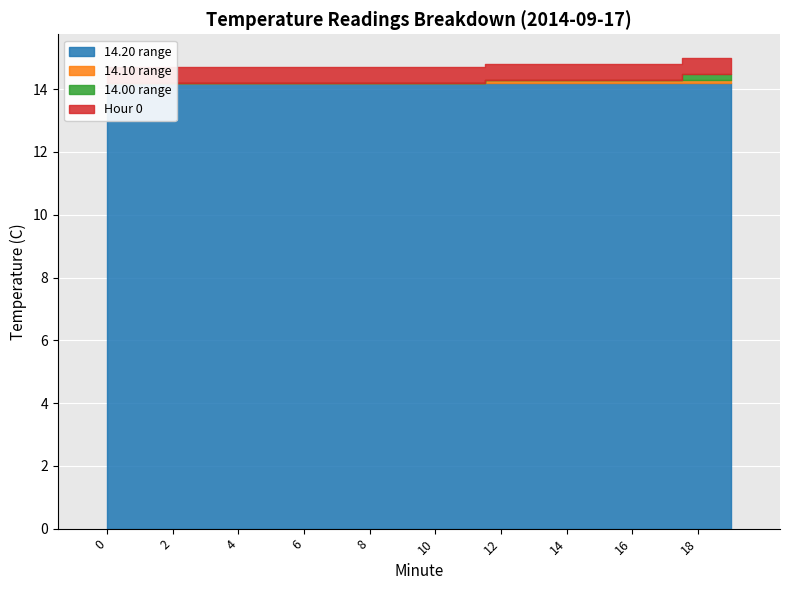

Reading left to right, transcribe all the data shown in this chart.

14.20 range: 14.2	14.2	14.2	14.2	14.2	14.2	14.2	14.2	14.2	14.2	14.2	14.2	14.2	14.2	14.2	14.2	14.2	14.2	14.2	14.2
14.10 range: 0.0	0.0	0.0	0.0	0.0	0.0	0.0	0.0	0.0	0.0	0.0	0.0	0.1	0.1	0.1	0.1	0.1	0.1	0.1	0.1
14.00 range: 0.0	0.0	0.0	0.0	0.0	0.0	0.0	0.0	0.0	0.0	0.0	0.0	0.0	0.0	0.0	0.0	0.0	0.0	0.2	0.2
Hour 0: 0.5	0.5	0.5	0.5	0.5	0.5	0.5	0.5	0.5	0.5	0.5	0.5	0.5	0.5	0.5	0.5	0.5	0.5	0.5	0.5
Minute group: 0.0	1.0	2.0	3.0	4.0	5.0	6.0	7.0	8.0	9.0	10.0	11.0	12.0	13.0	14.0	15.0	16.0	17.0	18.0	19.0
Day 17: 17.0	17.0	17.0	17.0	17.0	17.0	17.0	17.0	17.0	17.0	17.0	17.0	17.0	17.0	17.0	17.0	17.0	17.0	17.0	17.0